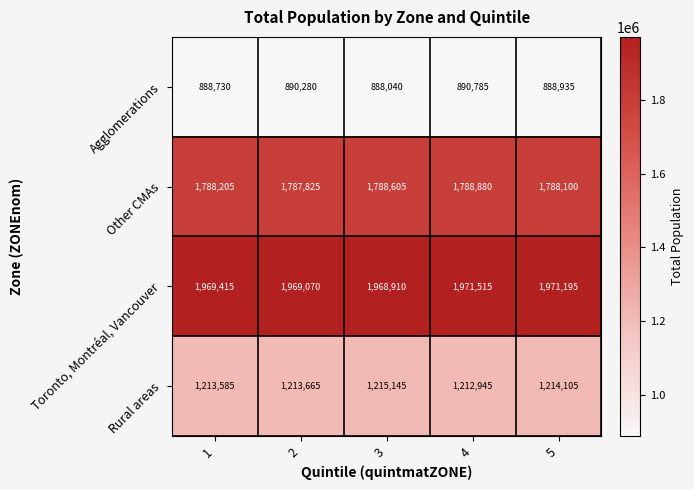

Between 2 and 4, which series saw the biggest shift?

Toronto, Montréal, Vancouver